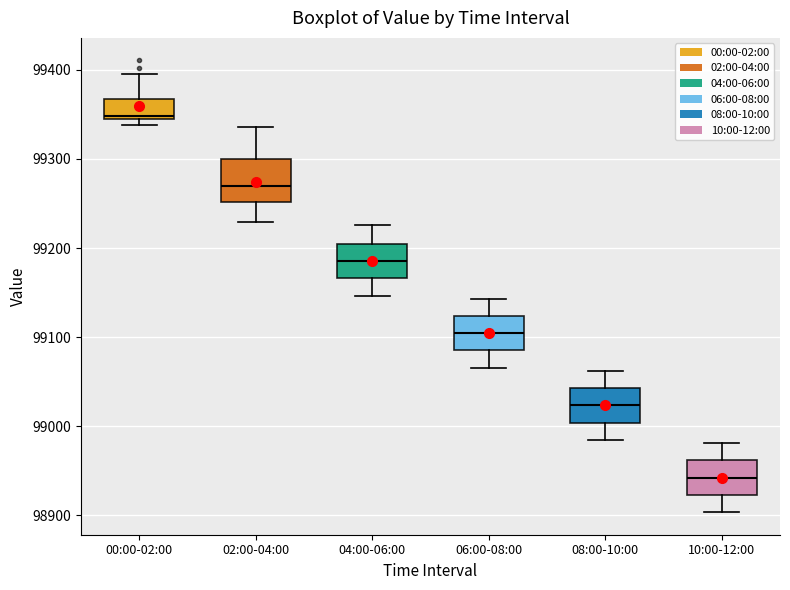

Reading left to right, read every box against the y-axis: the position of its median line, the range the box covers, and the ends of its whiskers. The values are not printed on the chart, so give them approximately, as read against the axis.

00:00-02:00: median 99350 (just above the box's lower edge), box 99350 to 99370, whiskers 99340 to 99390
02:00-04:00: median 99270, box 99250 to 99300, whiskers 99230 to 99340
04:00-06:00: median 99190, box 99170 to 99200, whiskers 99150 to 99230
06:00-08:00: median 99100, box 99090 to 99120, whiskers 99070 to 99140
08:00-10:00: median 99020, box 99000 to 99040, whiskers 98980 to 99060
10:00-12:00: median 98940, box 98920 to 98960, whiskers 98900 to 98980